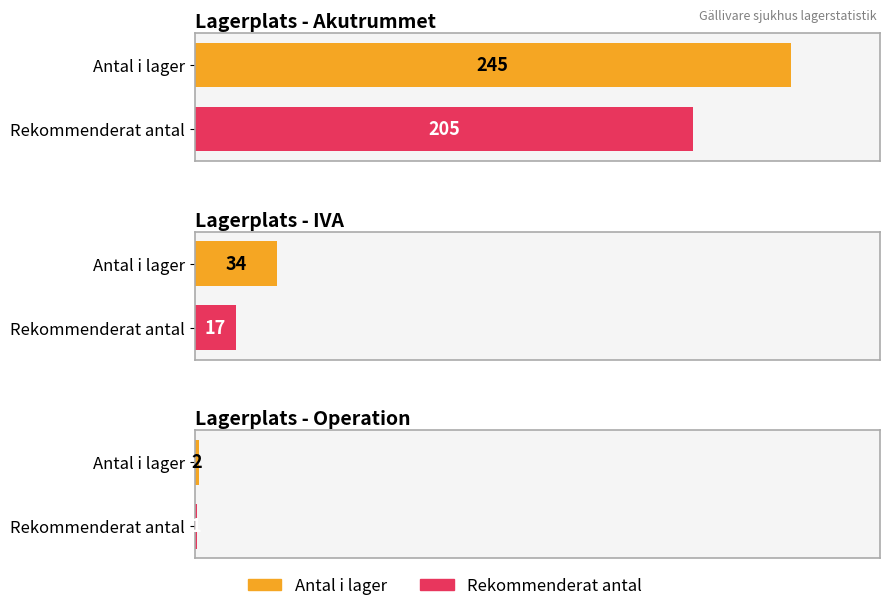

At which label does Antal i lager first exceed 2?

Akutrummet